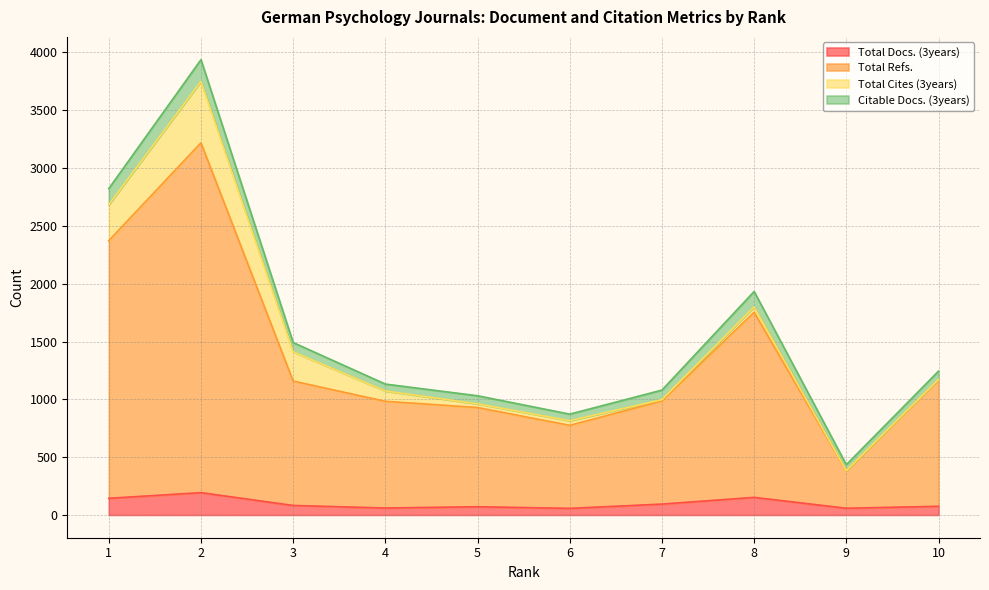

True or false: Total Docs. (3years) and Total Refs. cross at least once.

False